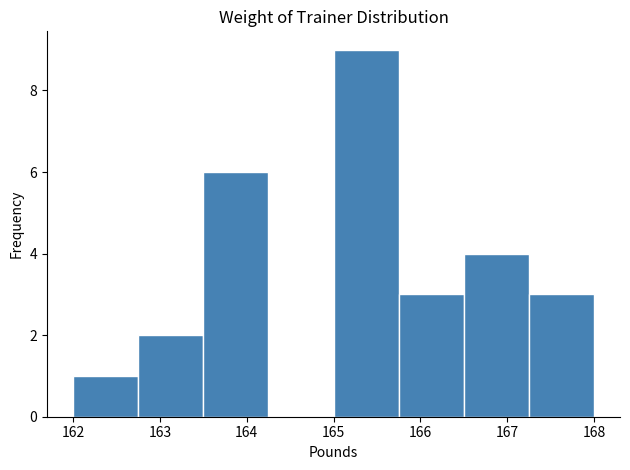

Reading left to right, list every bar in this chart as the range it spans on the x-axis followed by its height. Neither the bar edges nor the heights are printed on the chart, so give them approximately, as read against the axes.

162.00 to 162.75: 1
162.75 to 163.50: 2
163.50 to 164.25: 6
164.25 to 165.00: 0
165.00 to 165.75: 9
165.75 to 166.50: 3
166.50 to 167.25: 4
167.25 to 168.00: 3